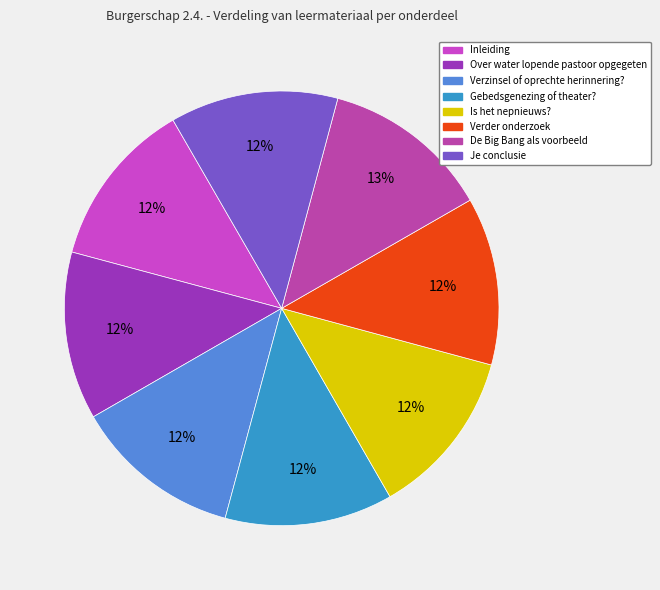

How many slices are in this pie chart?

8